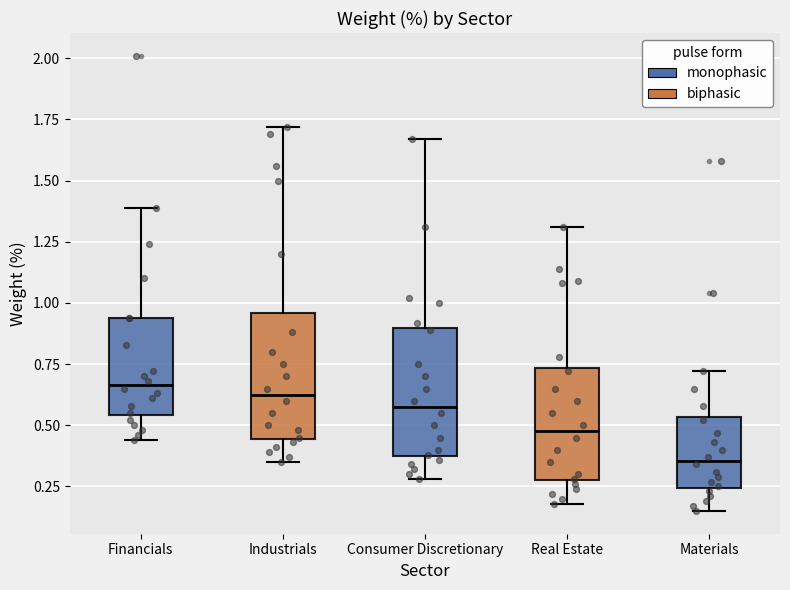

Reading left to right, read every box against the y-axis: the position of its median line, the range the box covers, and the ends of its whiskers. The values are not printed on the chart, so give them approximately, as read against the axis.

Financials: median 0.65, box 0.55 to 0.95, whiskers 0.45 to 1.40
Industrials: median 0.65, box 0.45 to 0.95, whiskers 0.35 to 1.70
Consumer Discretionary: median 0.60, box 0.40 to 0.90, whiskers 0.30 to 1.65
Real Estate: median 0.50, box 0.30 to 0.75, whiskers 0.20 to 1.30
Materials: median 0.35, box 0.25 to 0.55, whiskers 0.15 to 0.70